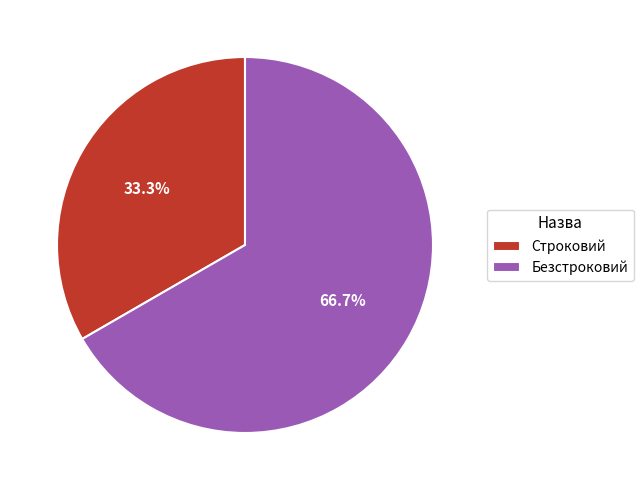

Is there any slice that represents more than half of the pie?

Yes